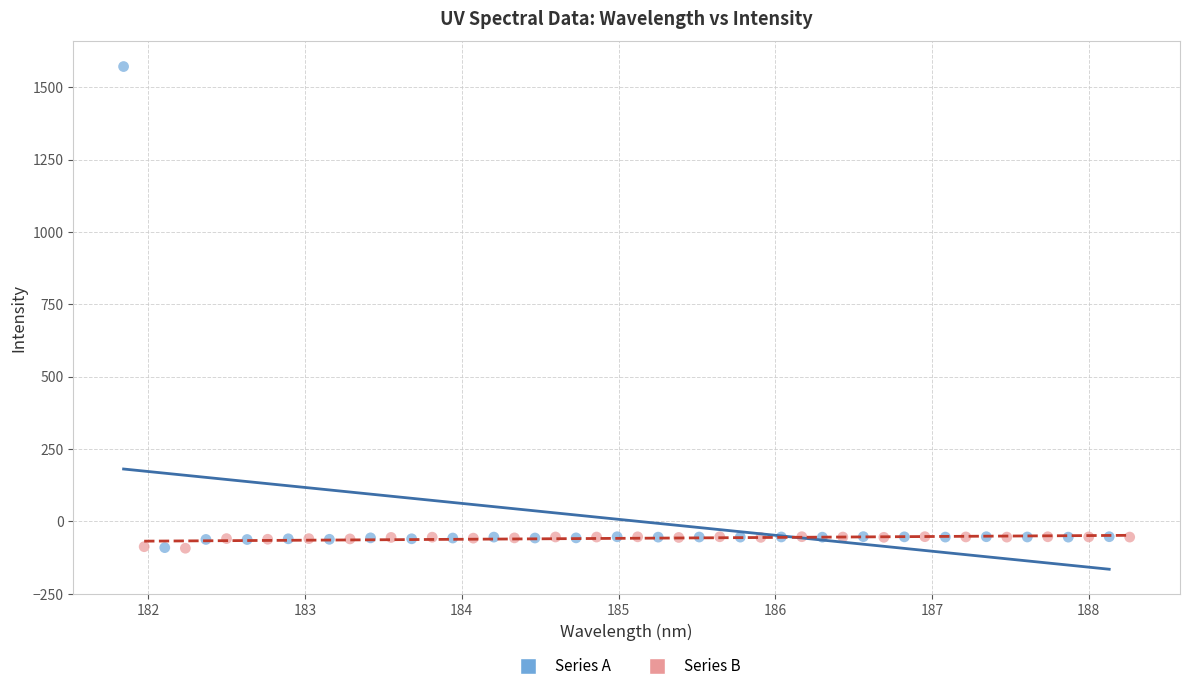

Which series contains the highest Y value?

Series A